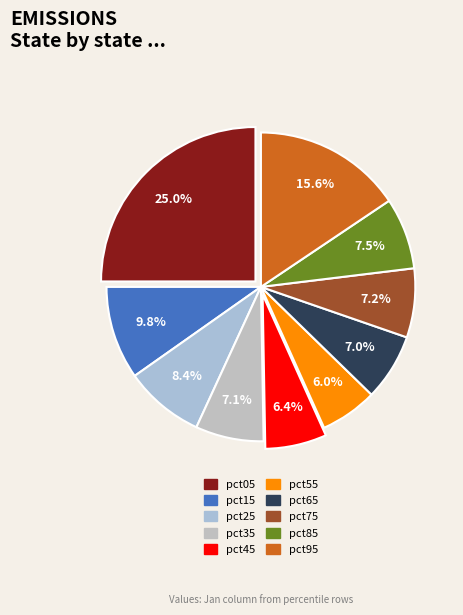

Rank the categories by value from lowest to highest.

pct55, pct45, pct65, pct35, pct75, pct85, pct25, pct15, pct95, pct05